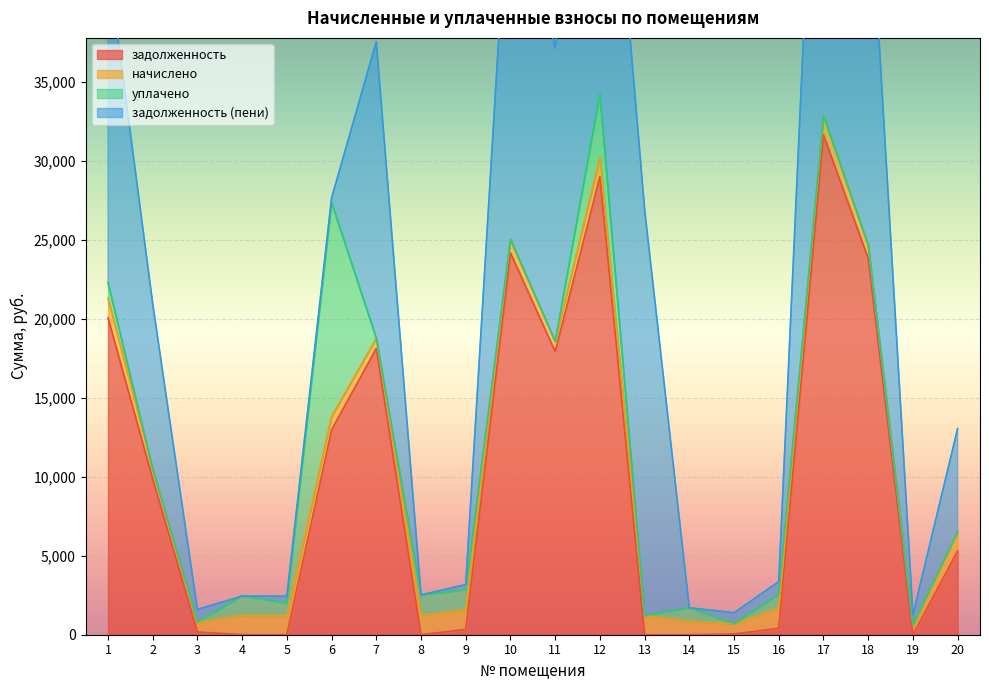

Where does the начислено series first go above 1204?

1